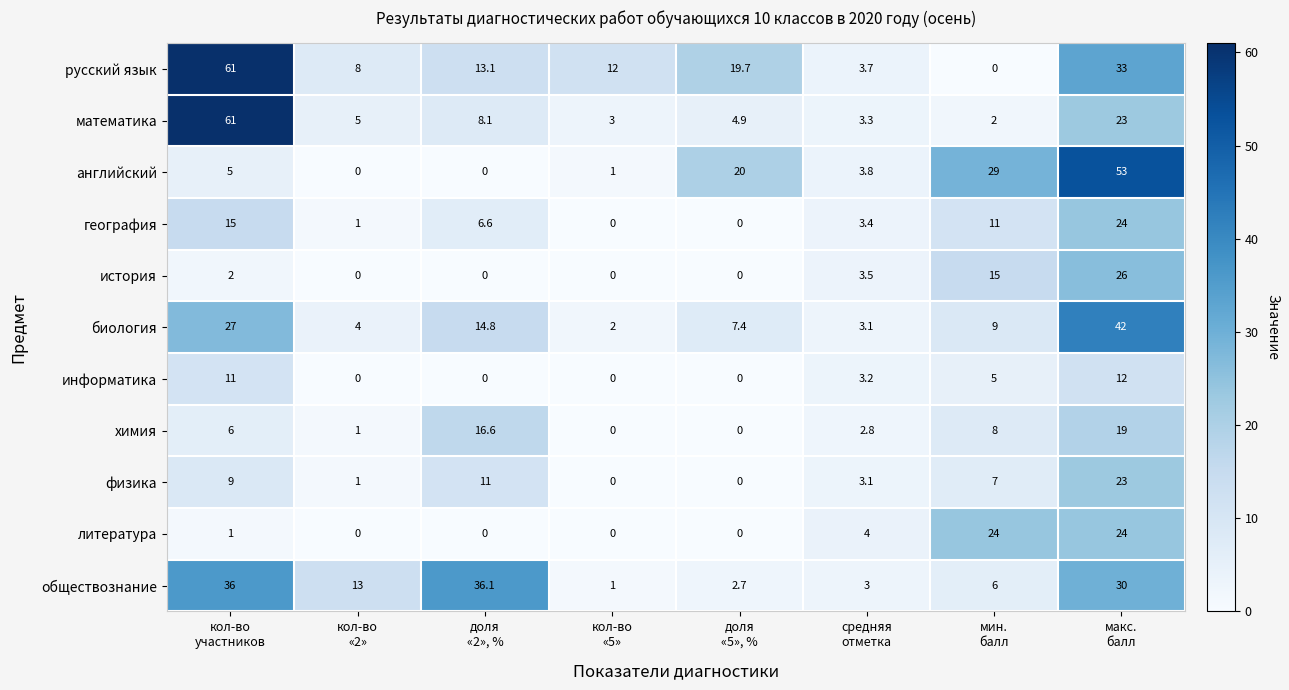

Which series has the largest range (max minus min)?

русский язык